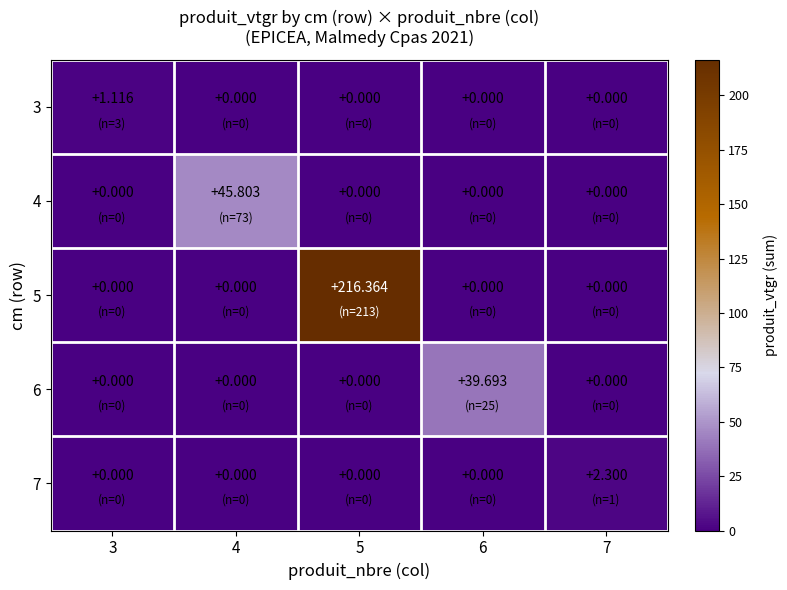

Reading right to left, what are all the values shown in this chart?

3: 7=0.0	6=0.0	5=0.0	4=0.0	3=1.1
4: 7=0.0	6=0.0	5=0.0	4=45.8	3=0.0
5: 7=0.0	6=0.0	5=216.4	4=0.0	3=0.0
6: 7=0.0	6=39.7	5=0.0	4=0.0	3=0.0
7: 7=2.3	6=0.0	5=0.0	4=0.0	3=0.0